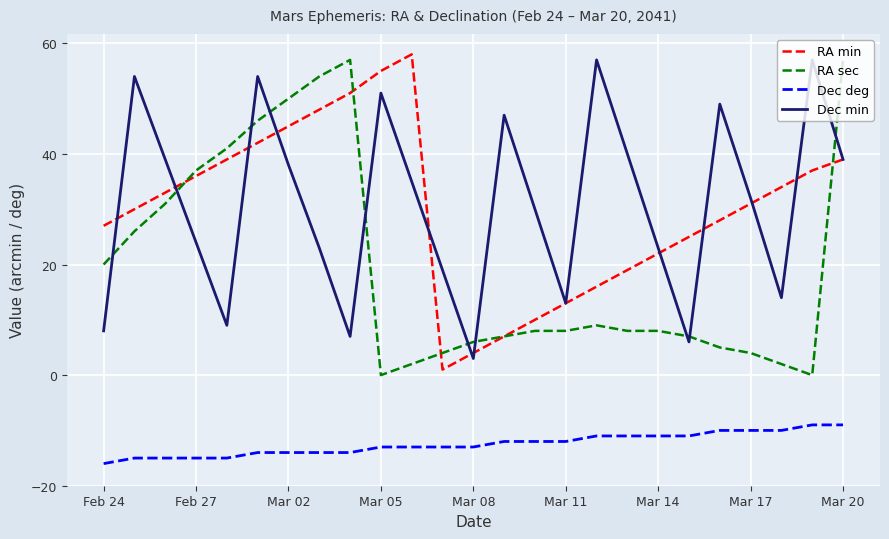

What is the maximum value shown in the chart?

58